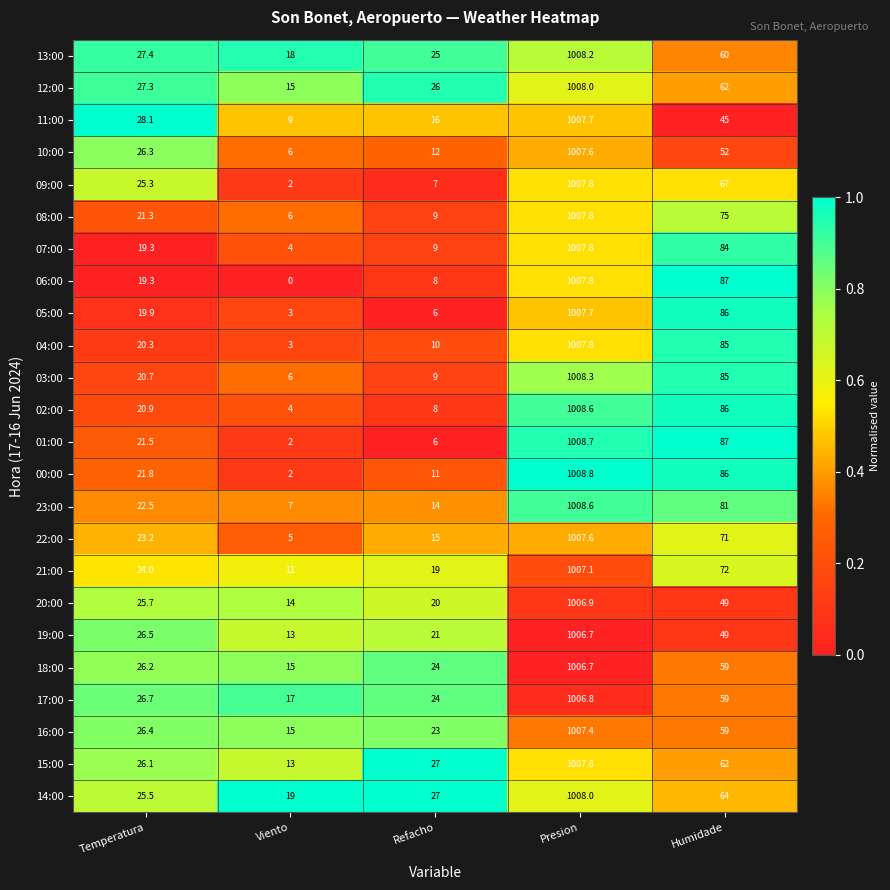

How many values in the 12:00 series are below 27?

2